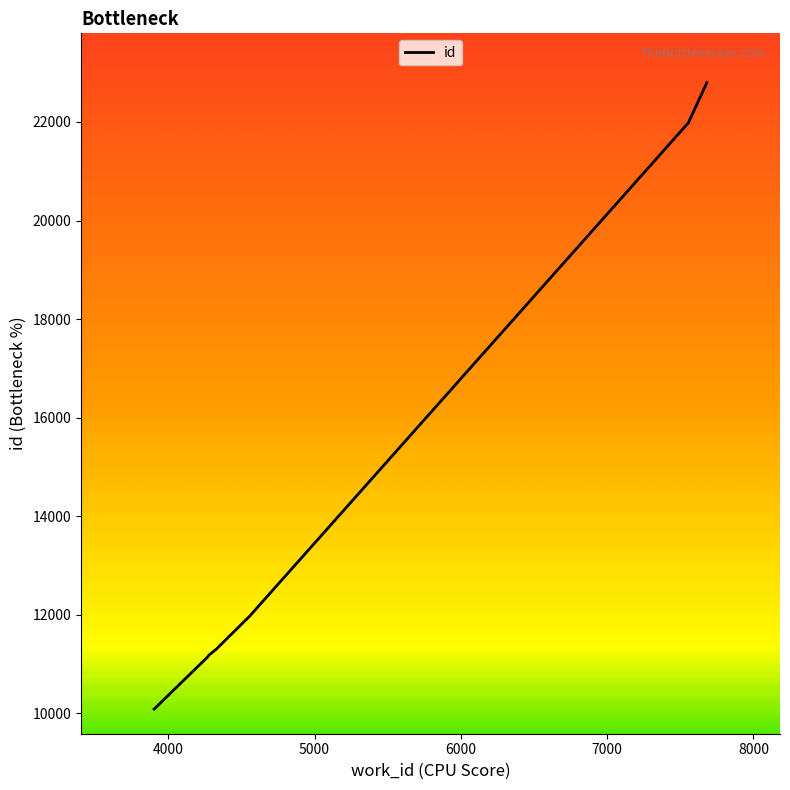

Reading right to left, what are all the values shown in this chart?

22798	21985	11971	11849	11848	11302	11182	11181	11147	10089